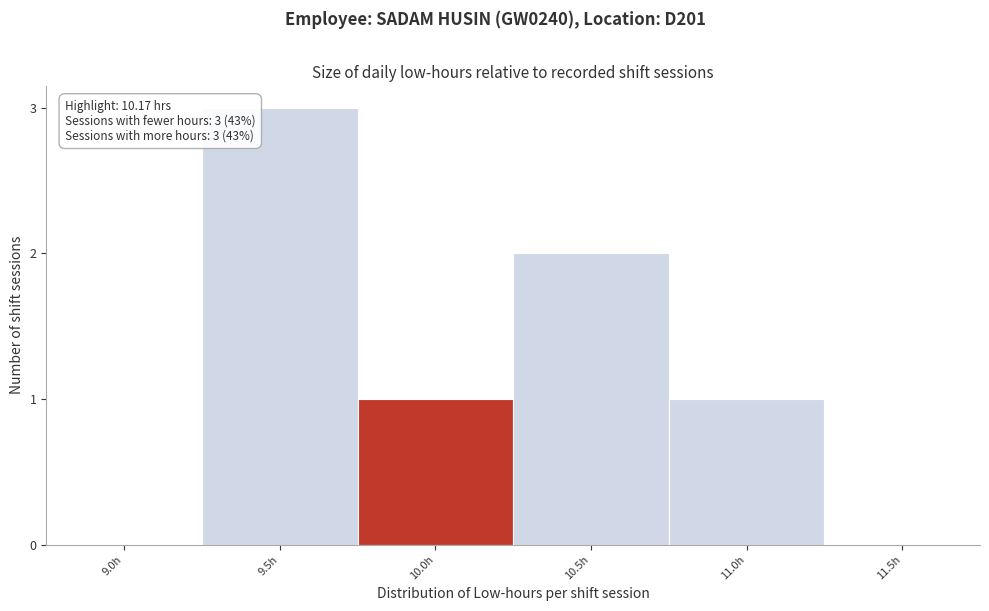

Reading left to right, what are all the values shown in this chart?

9.0h=0	9.5h=3	10.0h=1	10.5h=2	11.0h=1	11.5h=0